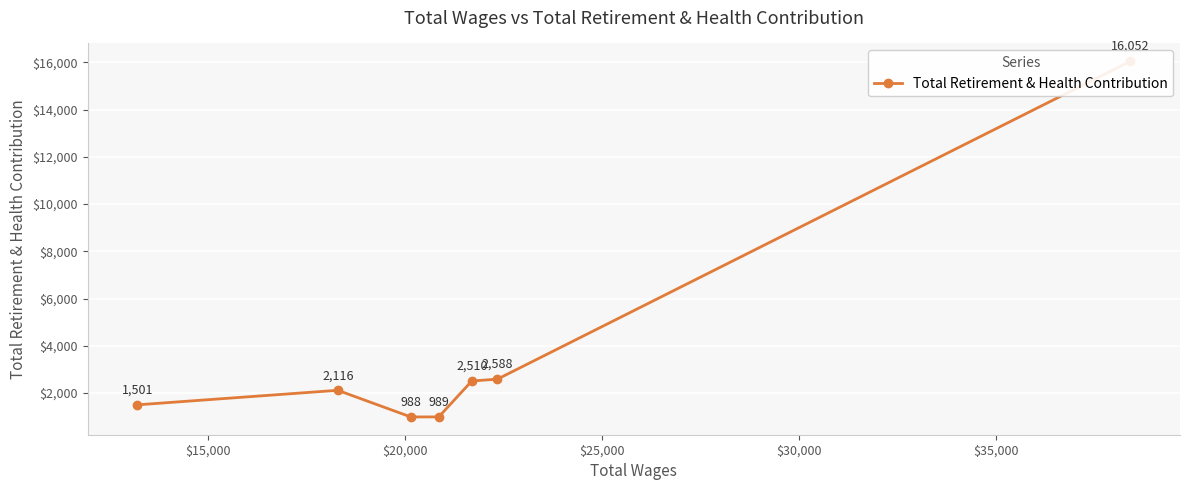

What is the minimum value shown in the chart?

988